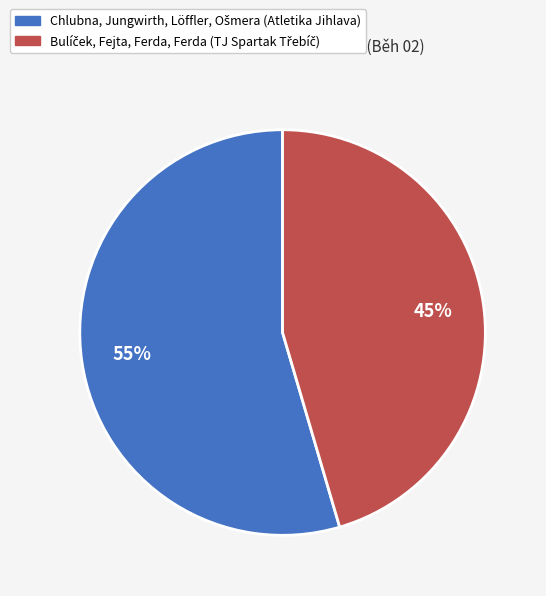

How many segments does this pie chart have?

2